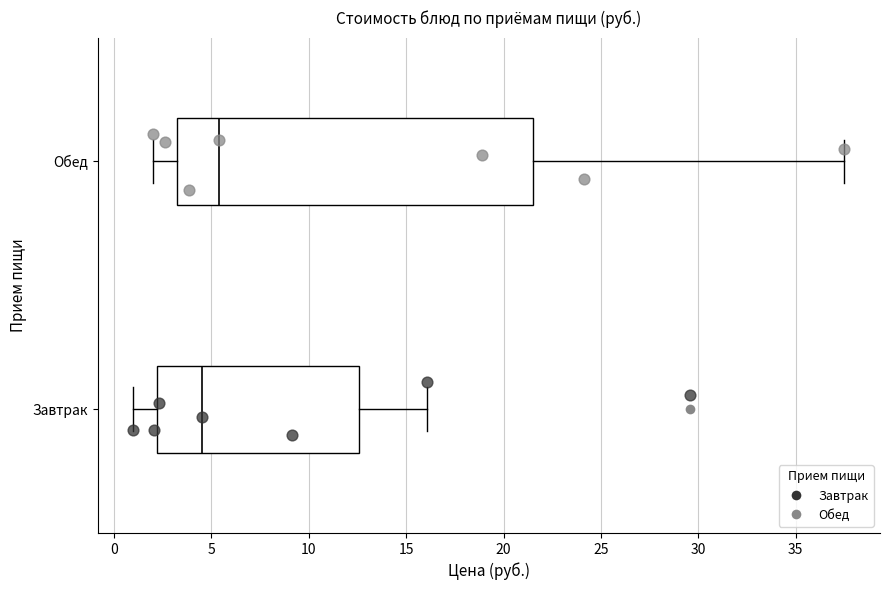

Which box has the furthest to the left median line?

Завтрак